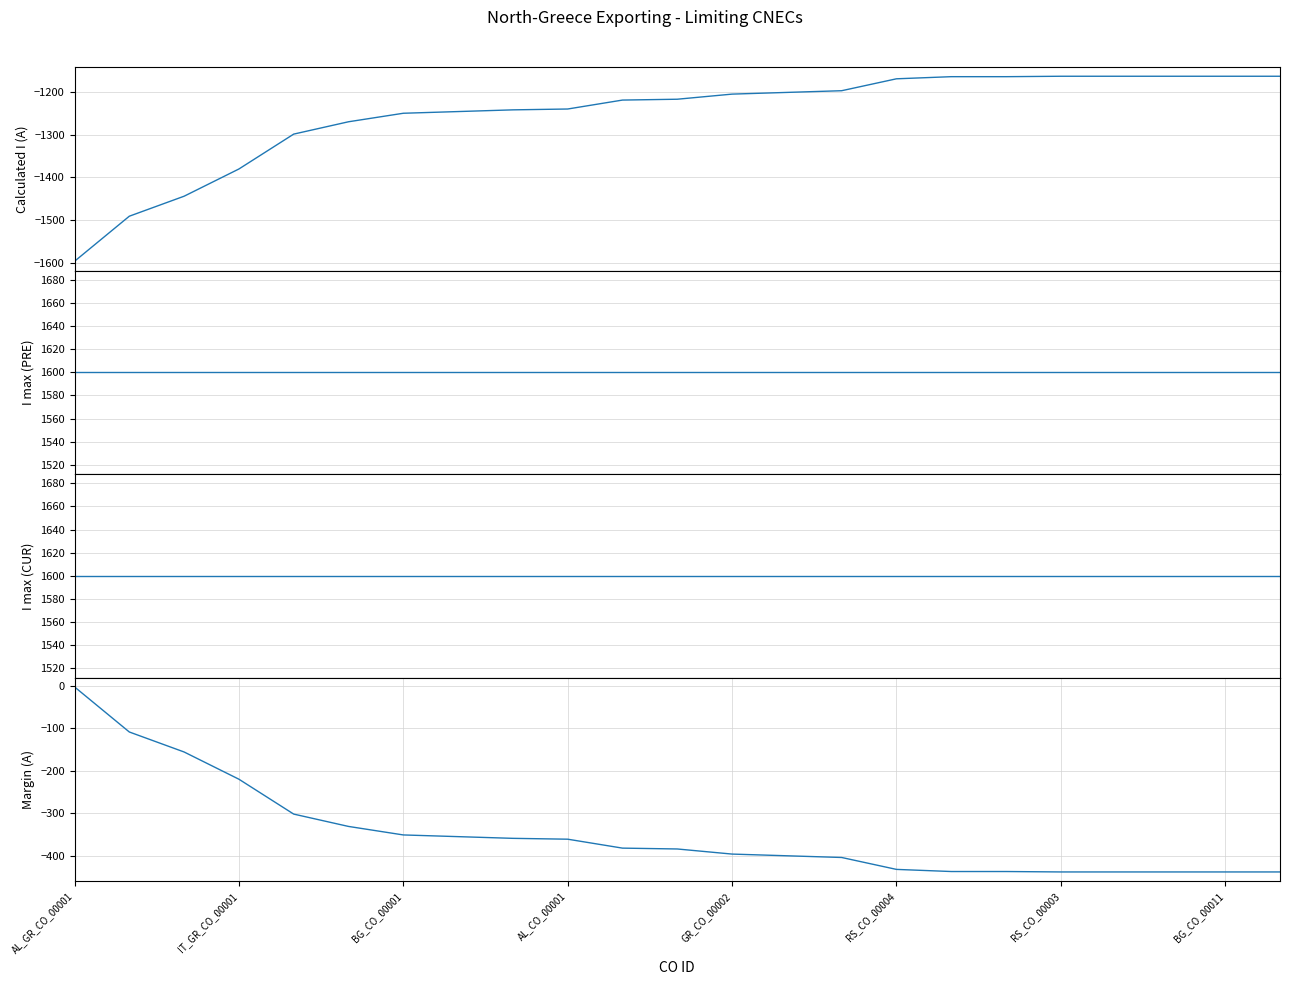

What is the value of the I max (PRE) point at the 21st from the left?

1600